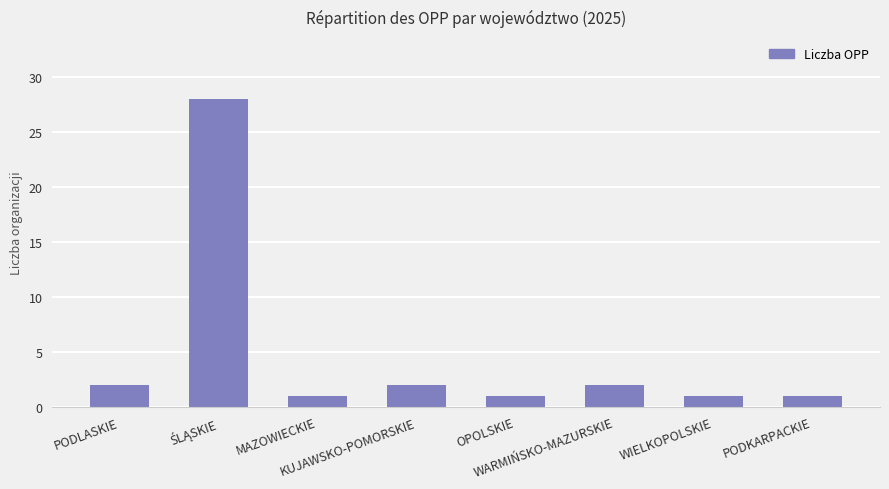

What is the maximum value shown in the chart?

28